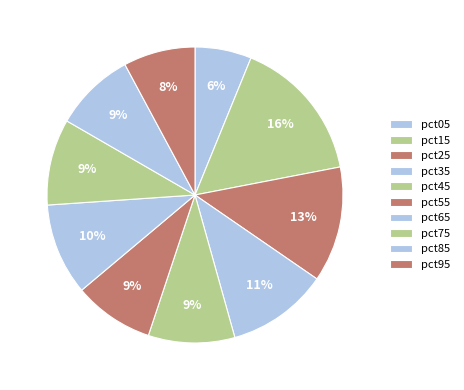

The pct15 slice represents 28% of the pie. True or false?

False